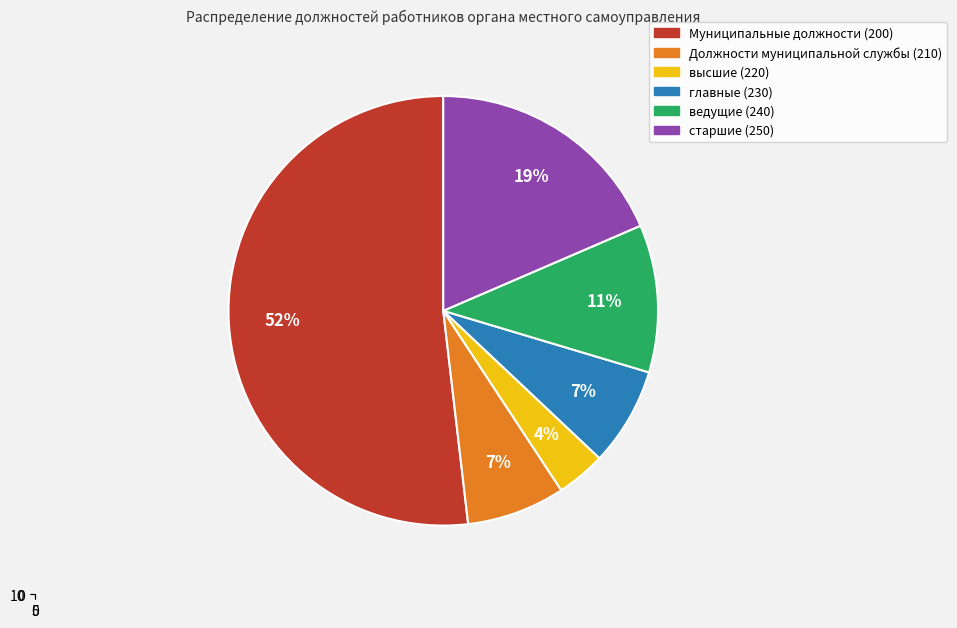

Combined, do старшие (250) and ведущие (240) account for over 50%?

No